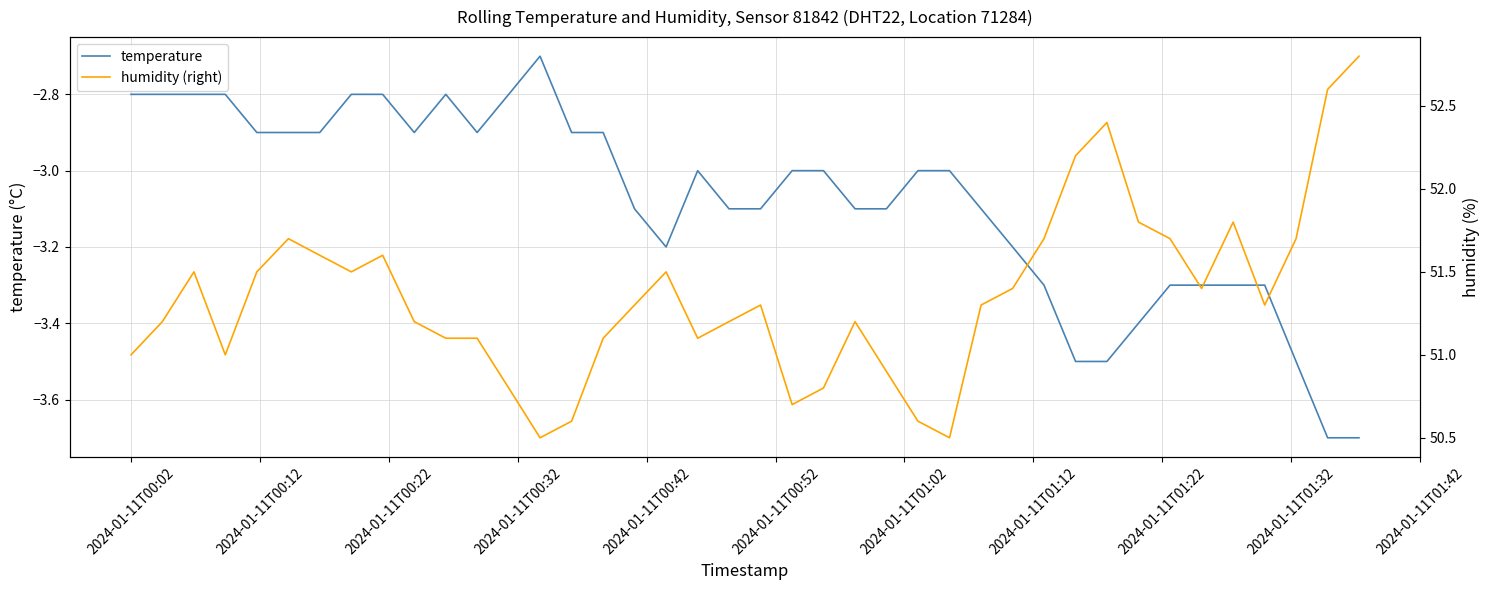

What is the sum of all temperature values?

-123.2